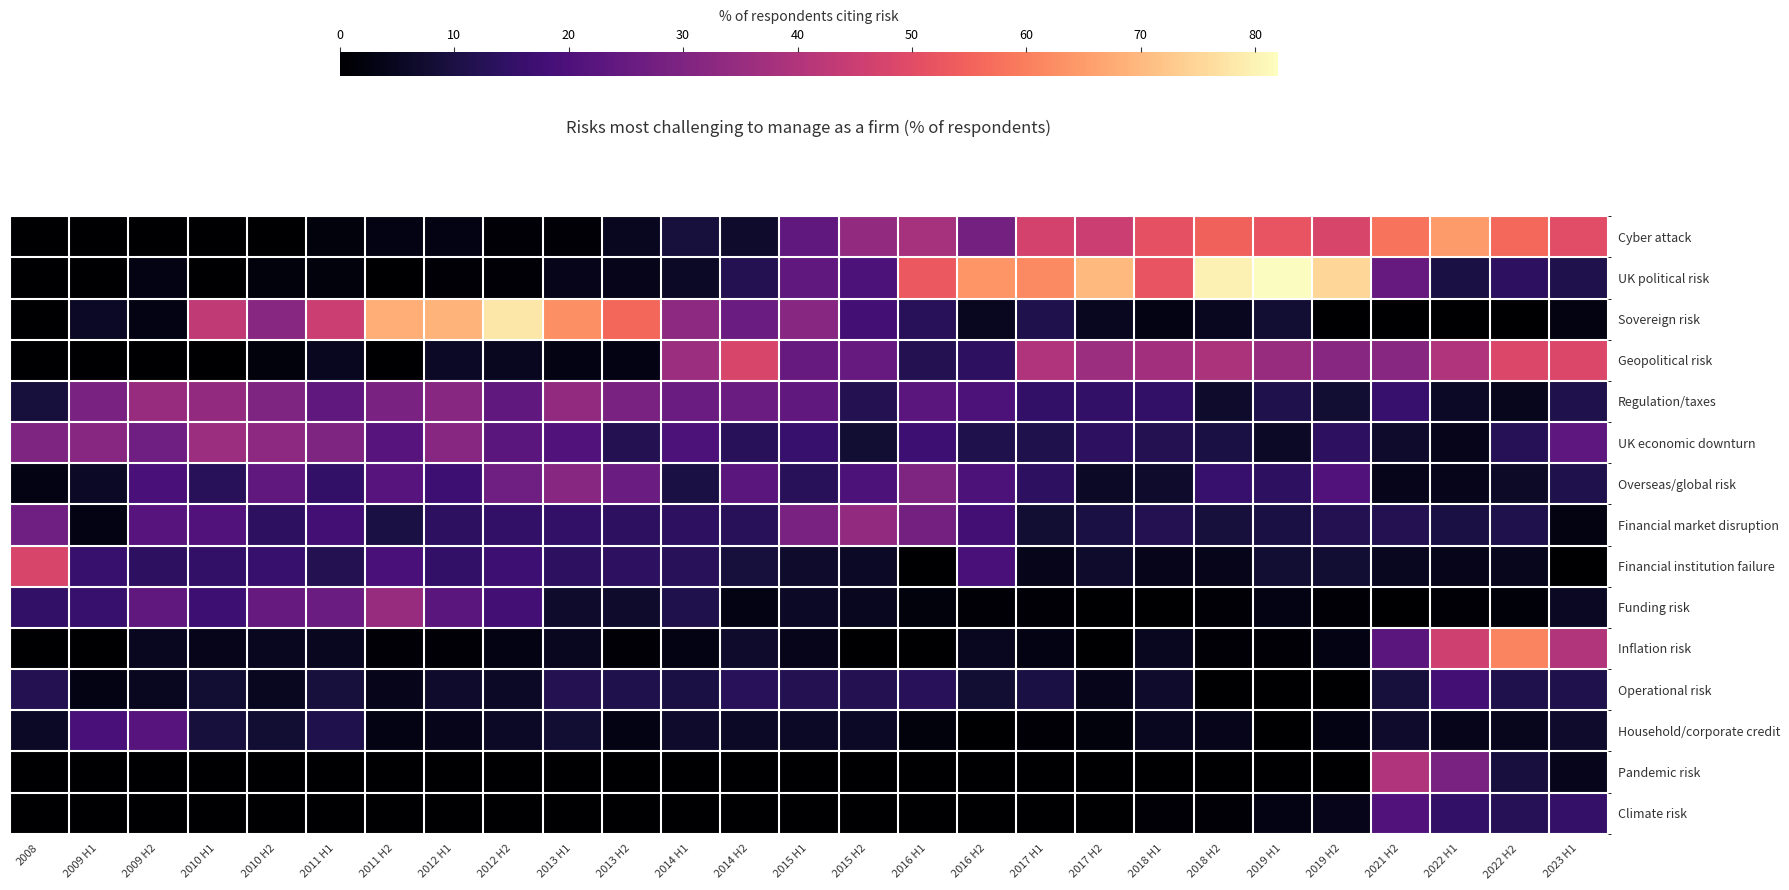

Which has a higher value, 2011 H2 or 2023 H1?

2023 H1